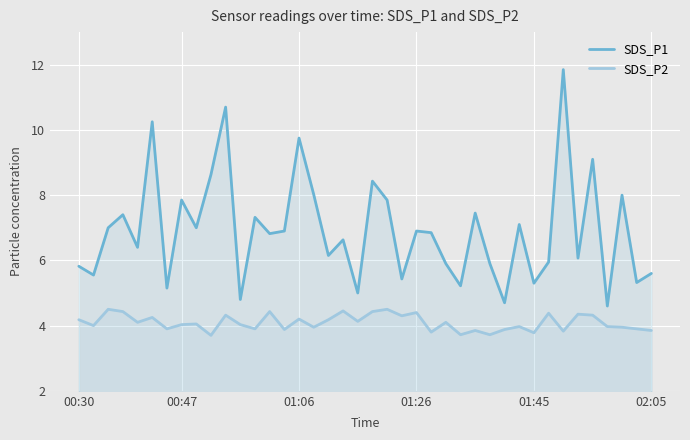

What is the spread (max minus min) of values at 12?

3.4